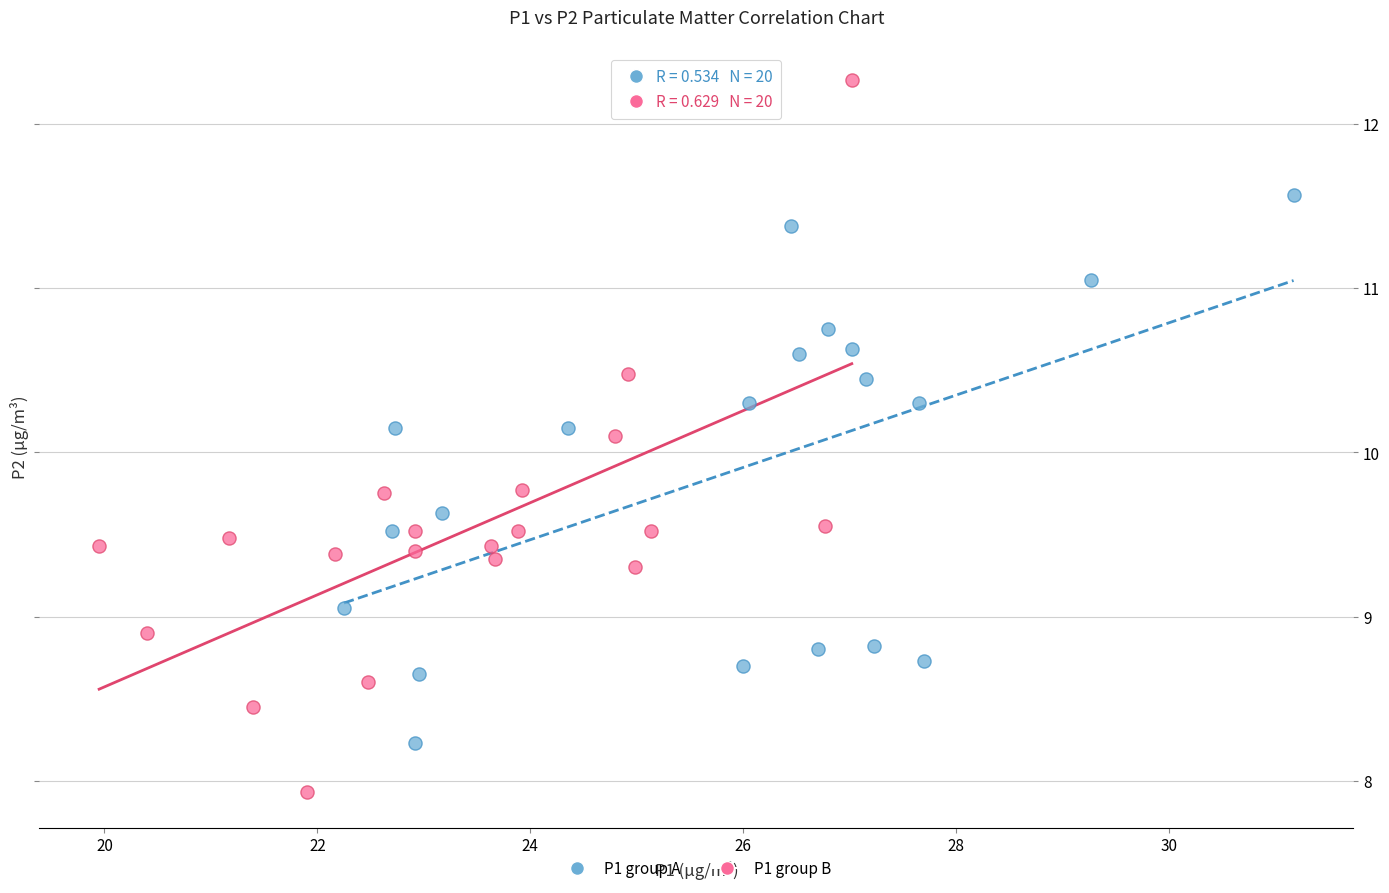

Which series contains the lowest Y value?

P1 group B